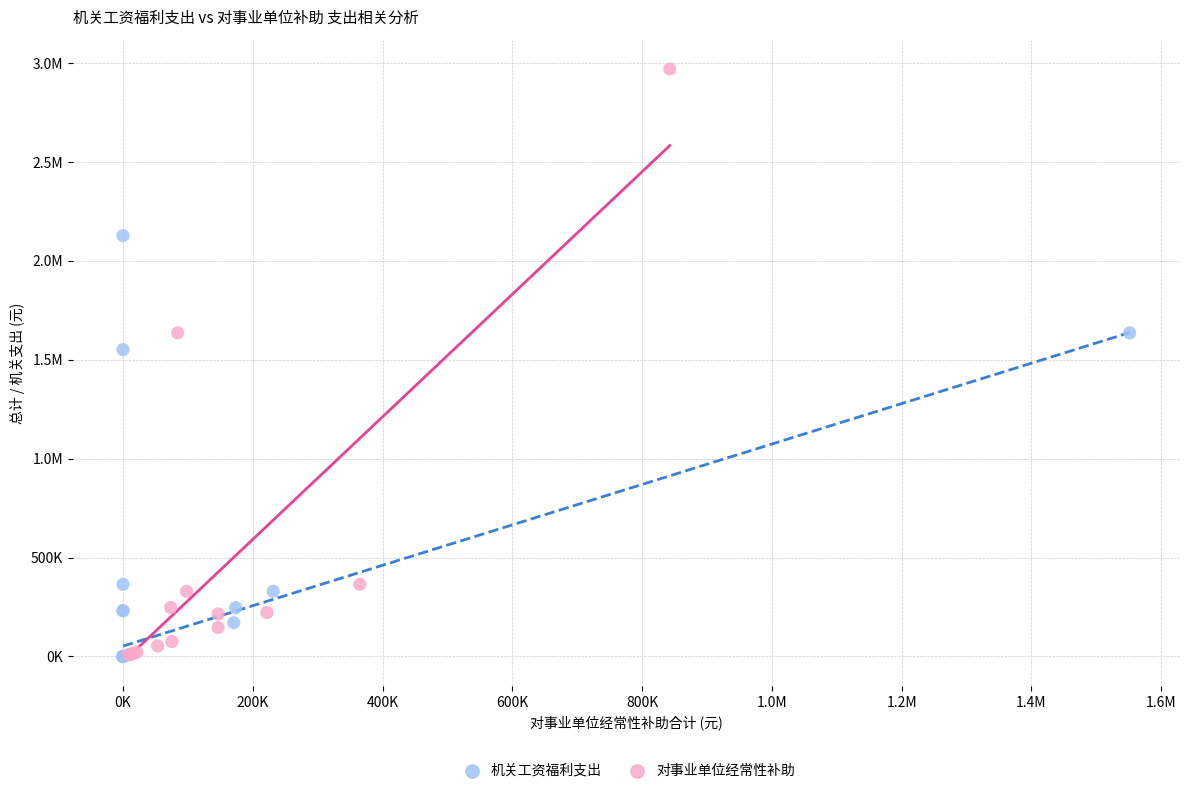

What are all the series names shown in the legend?

机关工资福利支出, 对事业单位经常性补助